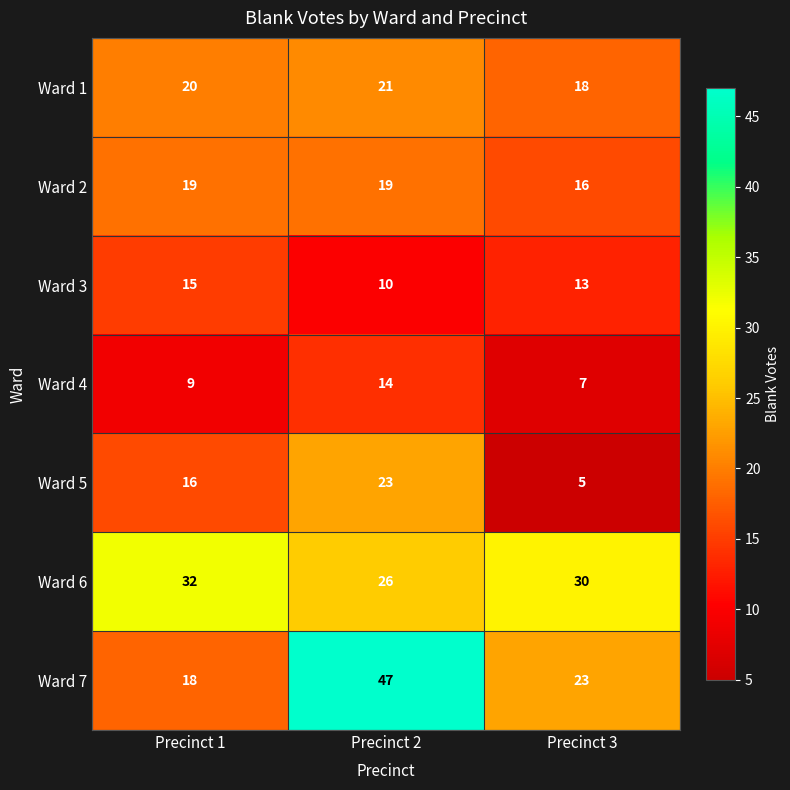

Rank the series by their maximum value, from lowest to highest.

Ward 4, Ward 3, Ward 2, Ward 1, Ward 5, Ward 6, Ward 7